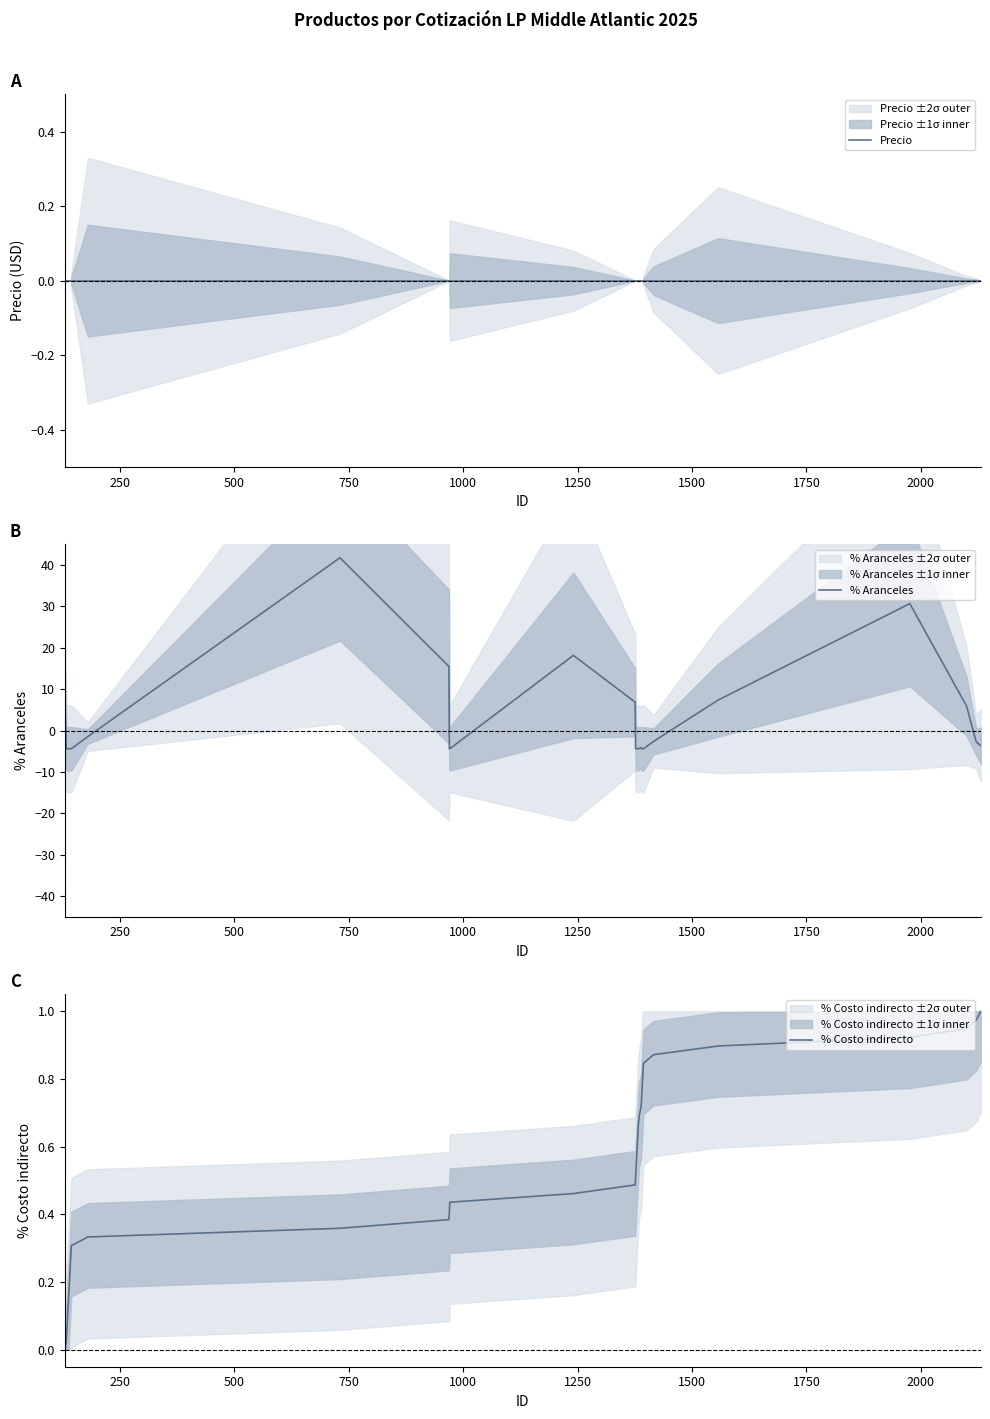

How many data points in % Costo indirecto are above 0?

39